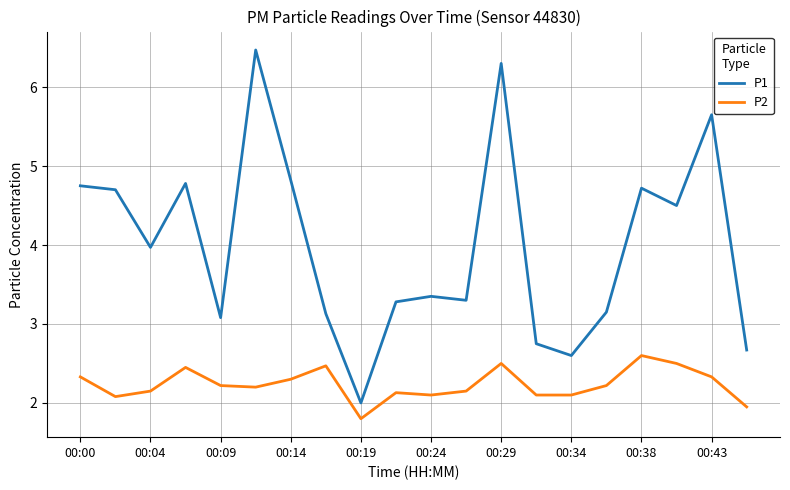

True or false: P2 and P1 cross at least once.

False